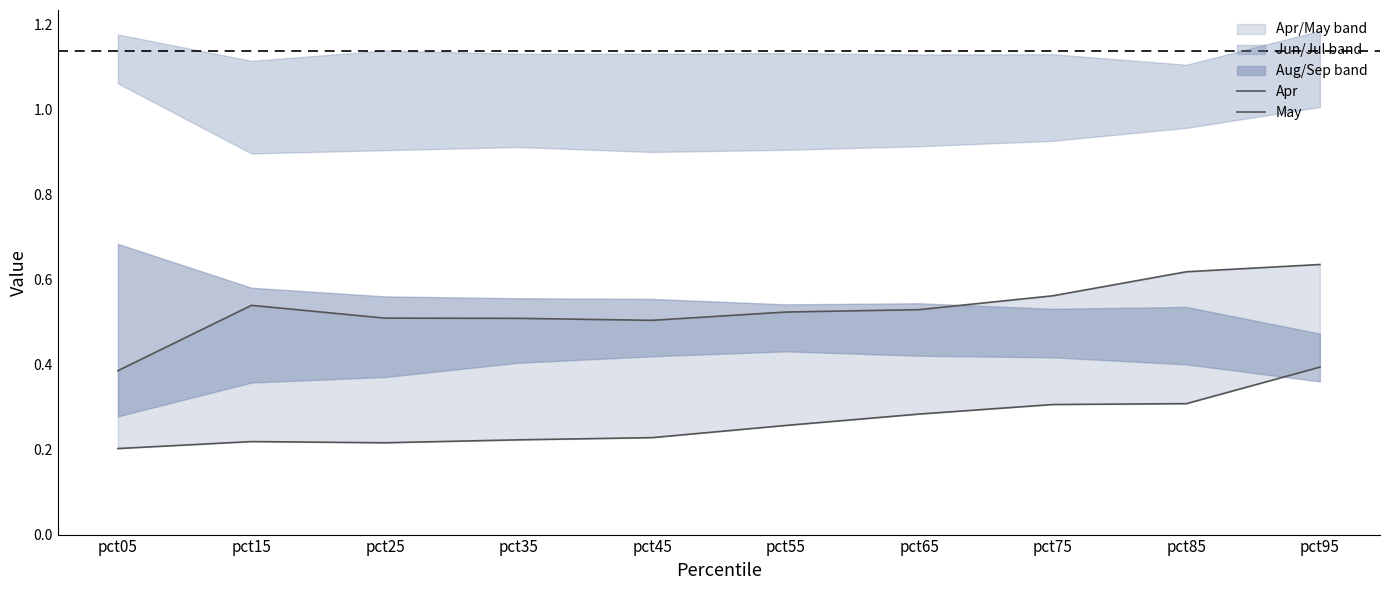

Reading left to right, transcribe all the data shown in this chart.

Apr: 0.4	0.5	0.5	0.5	0.5	0.5	0.5	0.6	0.6	0.6
May: 0.2	0.2	0.2	0.2	0.2	0.3	0.3	0.3	0.3	0.4